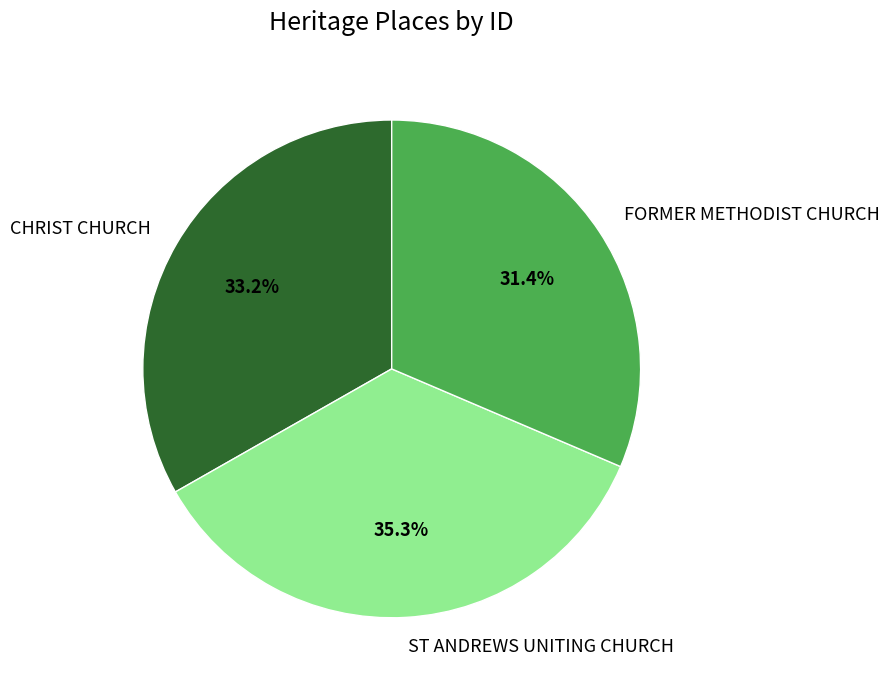

Which category has the smallest portion of the pie?

FORMER METHODIST CHURCH